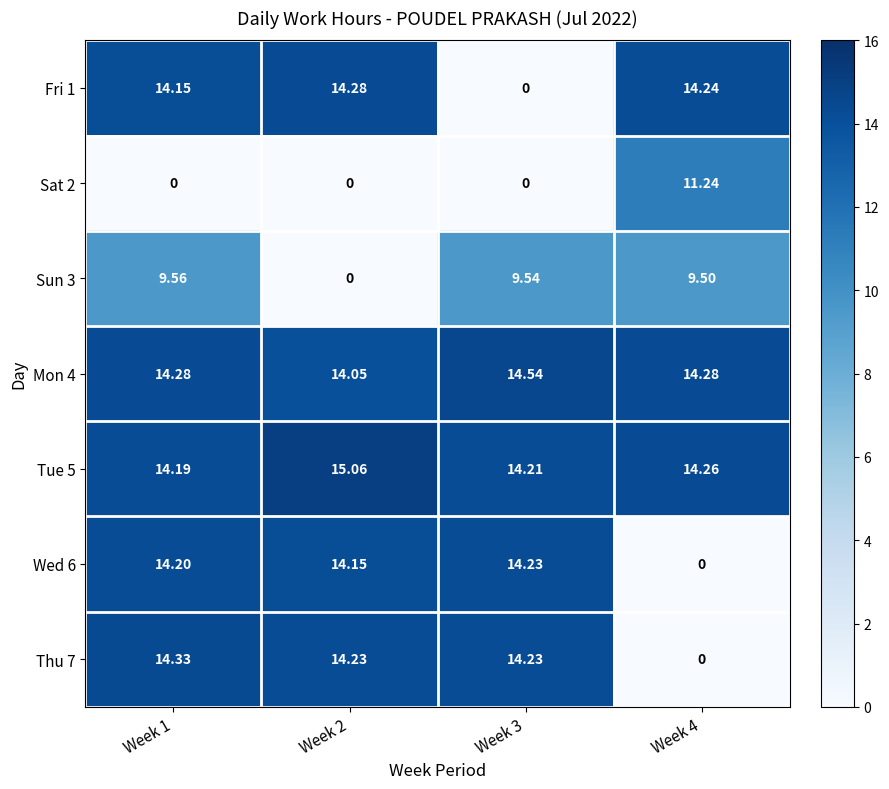

Is the value of Sat 2 at Week 2 greater than the value of Fri 1 at Week 4?

No